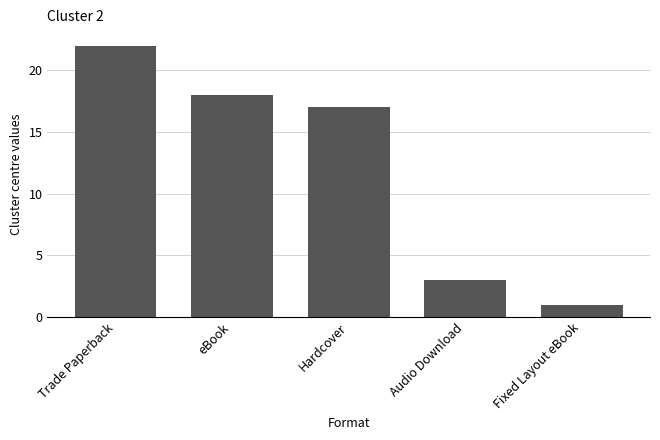

List the labels in order of value, largest first.

Trade Paperback, eBook, Hardcover, Audio Download, Fixed Layout eBook